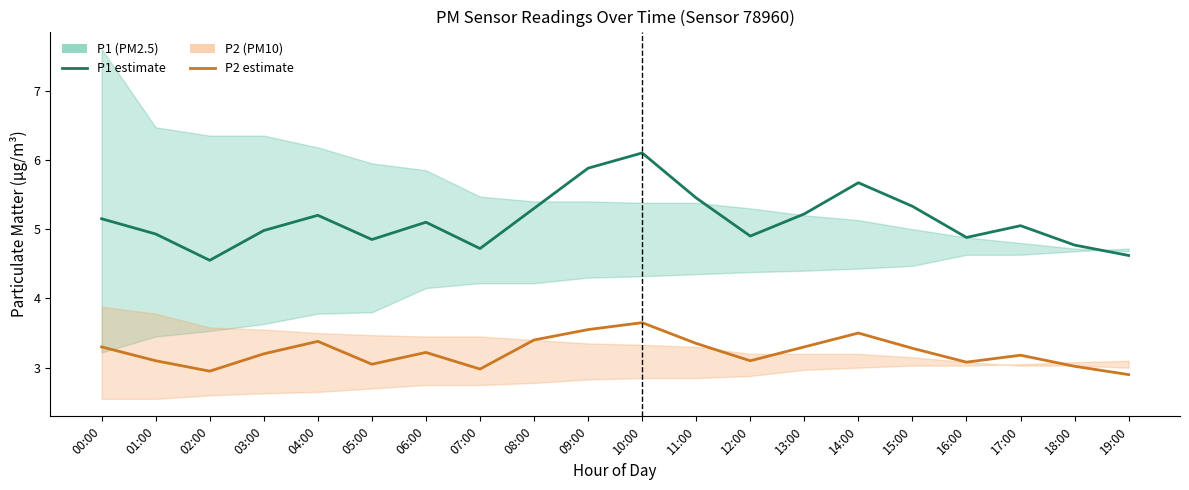

At which label is P1 closest to 5?

03:00